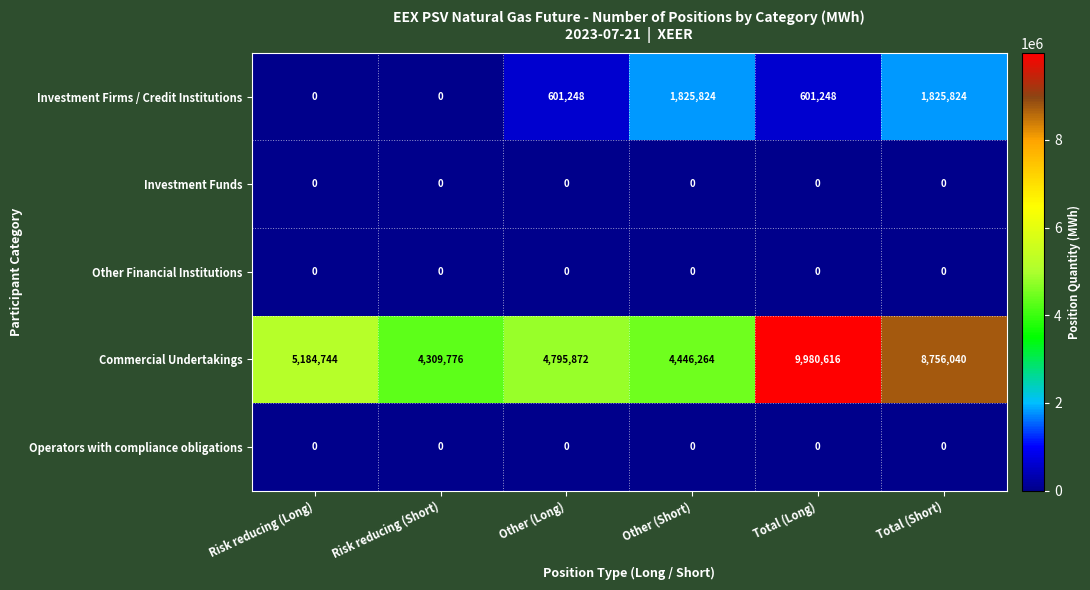

Which series has the widest spread of values?

Commercial Undertakings